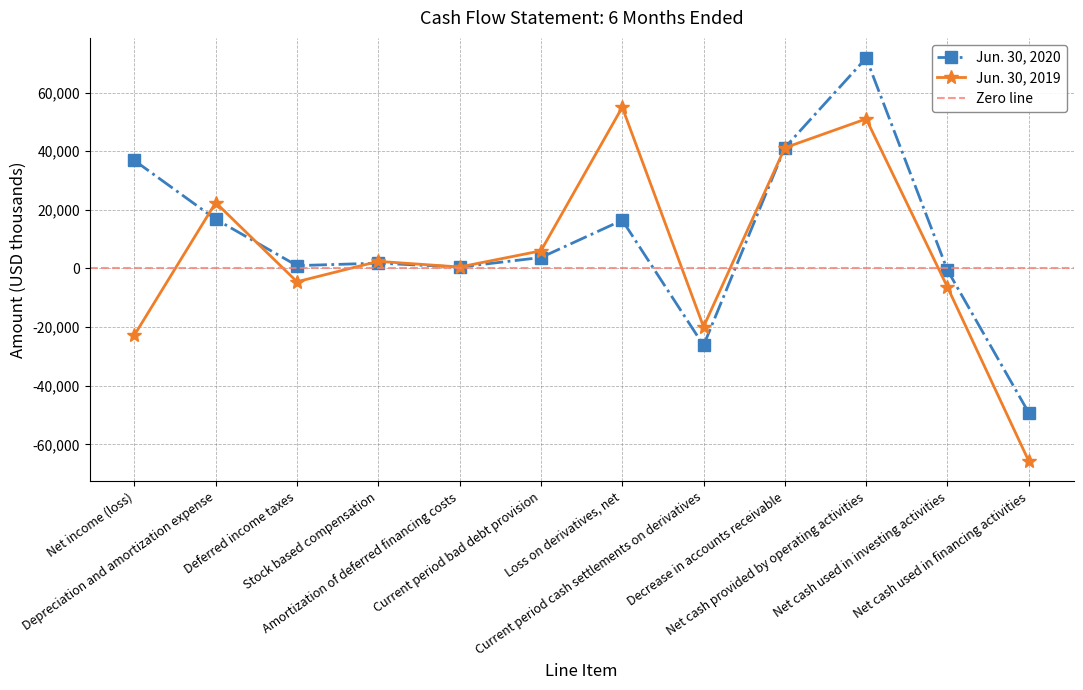

After their last crossing, which series has the higher values: Jun. 30, 2020 or Jun. 30, 2019?

Jun. 30, 2020